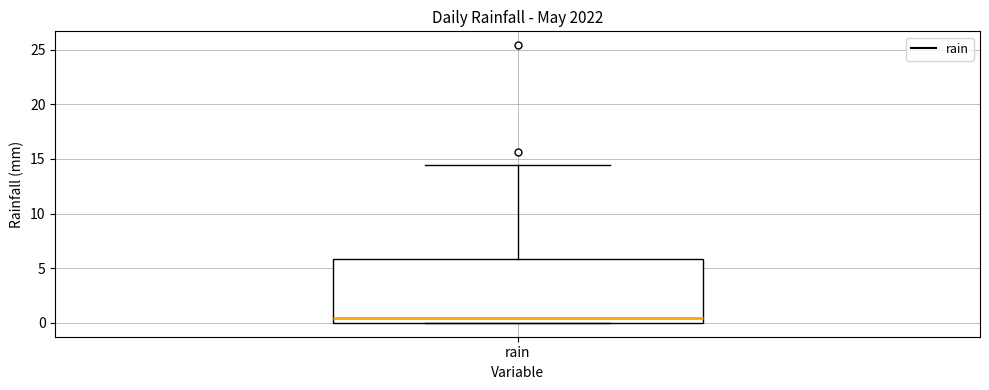

Read this box plot against the y-axis: the position of the median line, the range covered by the box, and the ends of both whiskers. The values are not printed on the chart, so give them approximately, as read against the axis.

median 0.5, box 0.0 to 6.0, whiskers 0.0 to 14.5